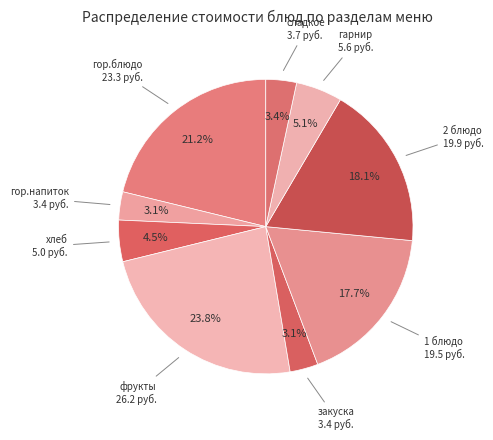

How many segments does this pie chart have?

9